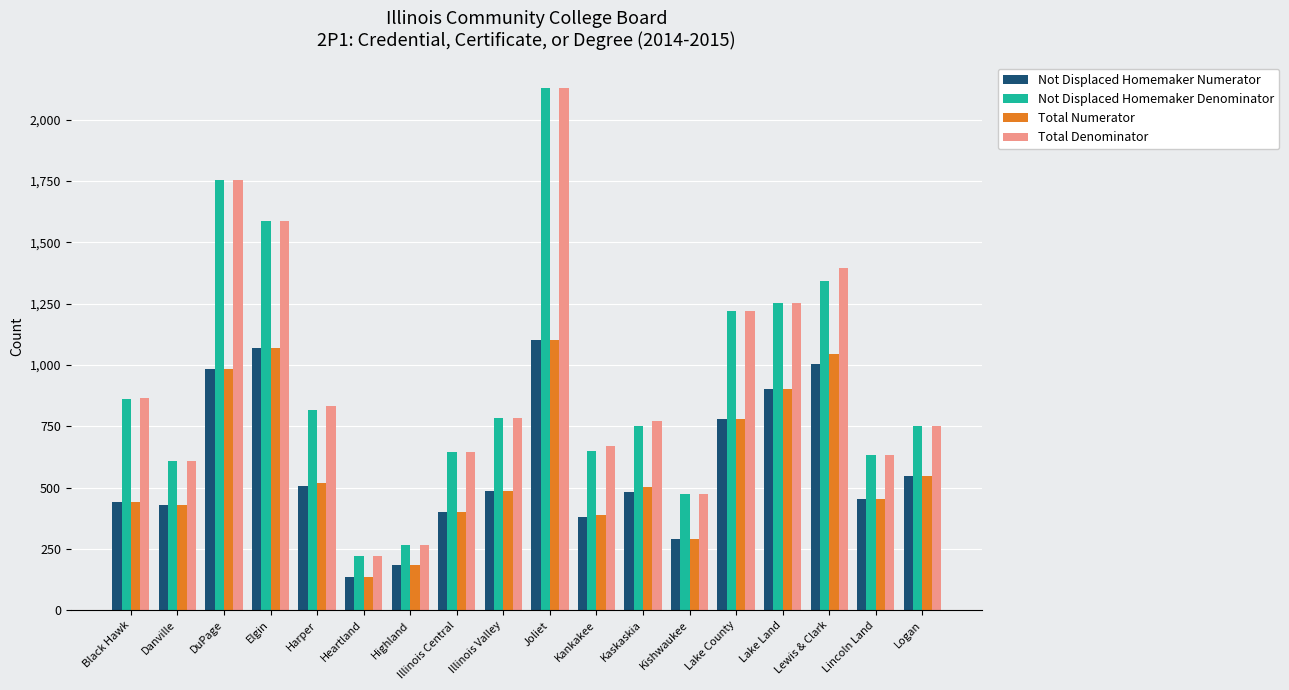

Is the value of Total Numerator at DuPage greater than the value of Not Displaced Homemaker Denominator at Lincoln Land?

Yes